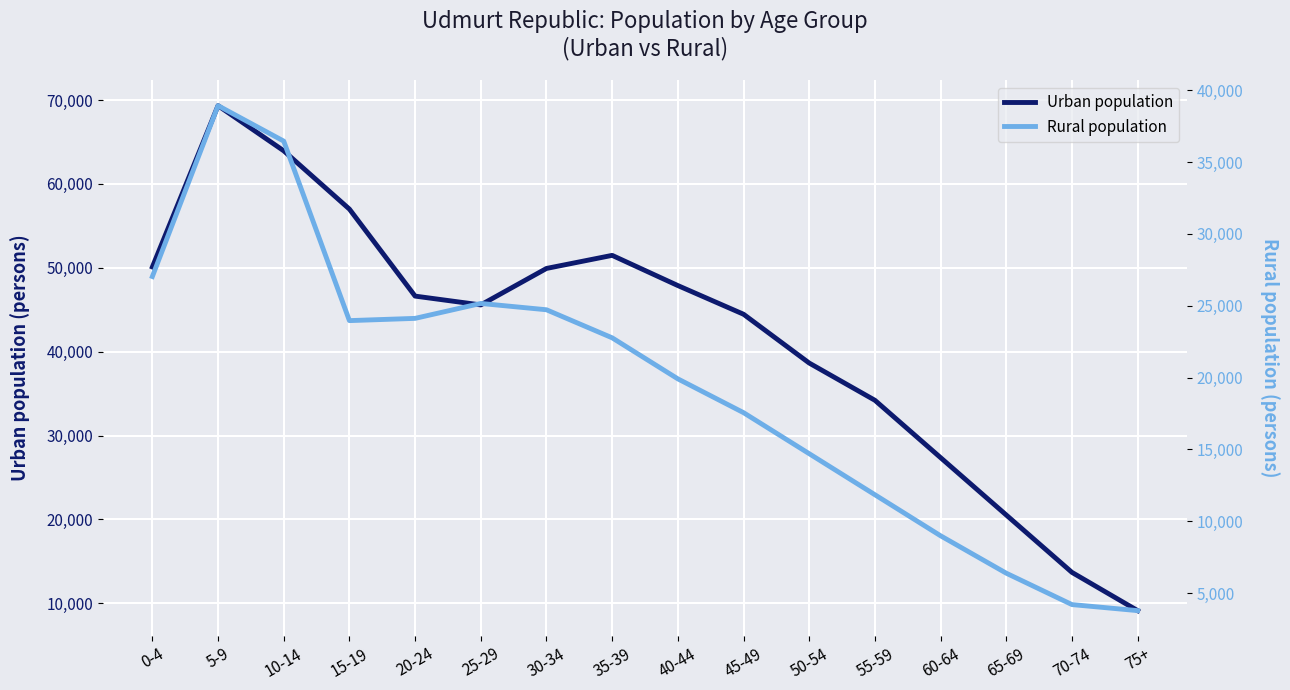

Reading right to left, what are all the values shown in this chart?

Urban population: 9120	13680	20520	27360	34200	38640	44460	47880	51480	49920	45570	46623	56994	63947	69331	50092
Rural population: 3780	4200	6384	8988	11844	14700	17556	19908	22764	24716	25156	24117	23961	36452	38920	27029